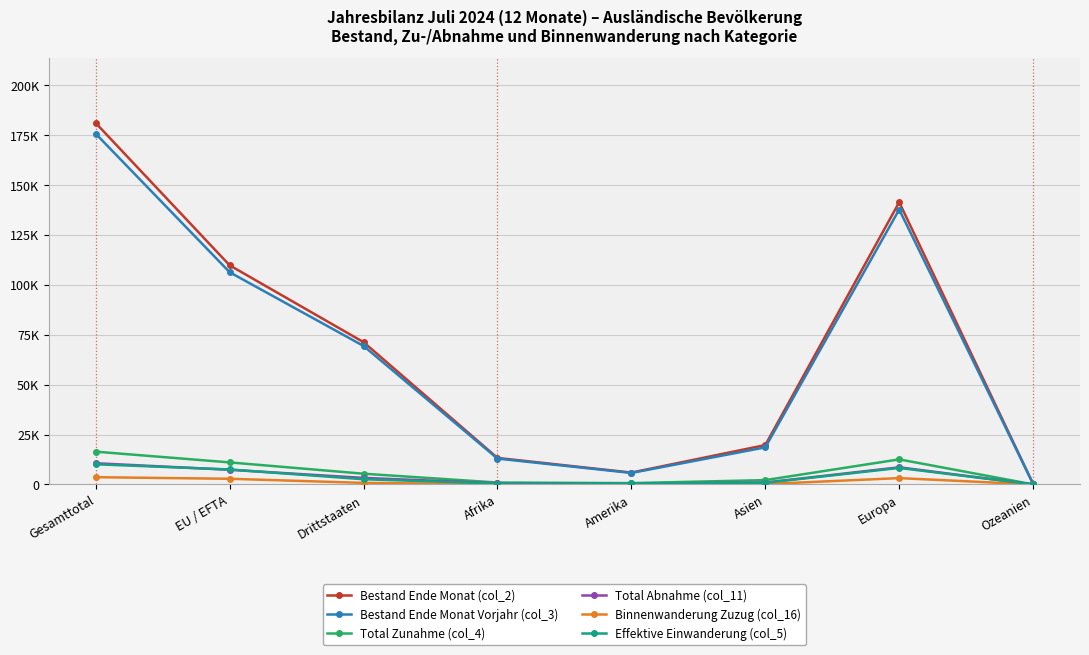

The value of Bestand Ende Monat Vorjahr (col_3) at Ozeanien is 250. True or false?

True